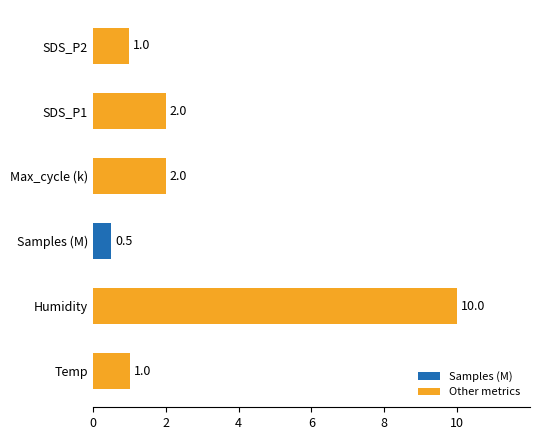

Read the value at Temp.

1.0